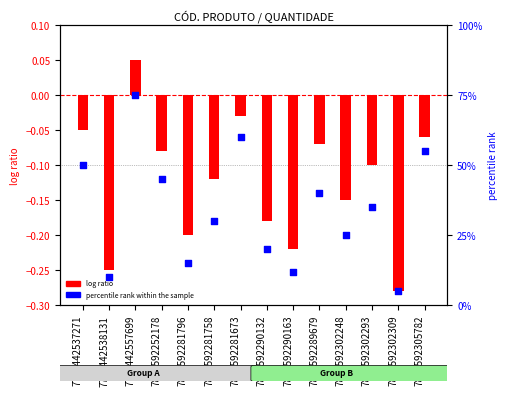

What is the change in value from 7893592281758 to 7893592302309?

-25